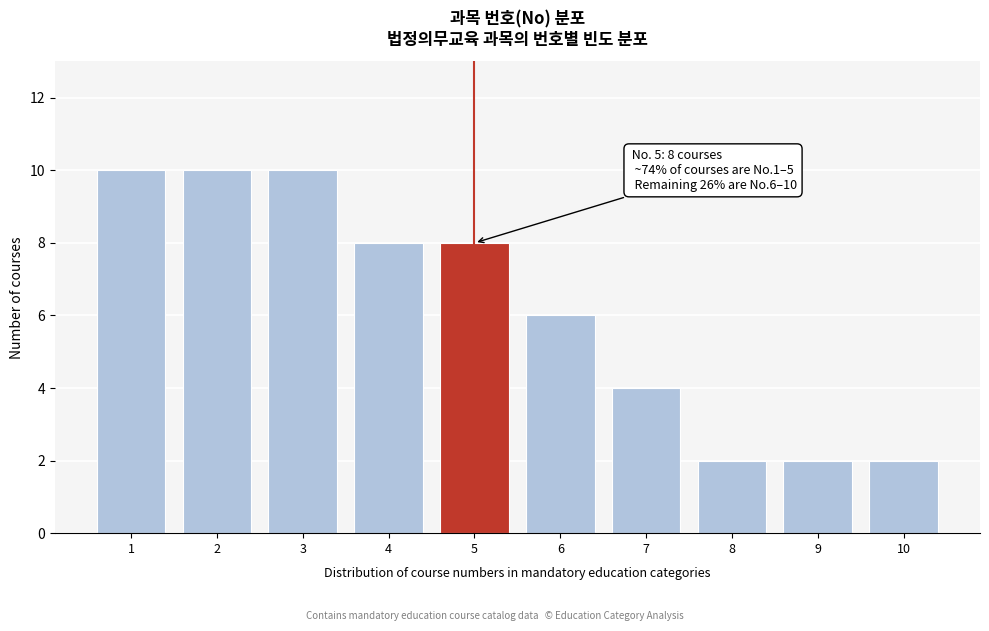

Reading right to left, extract all data points from this chart.

10=2	9=2	8=2	7=4	6=6	5=8	4=8	3=10	2=10	1=10